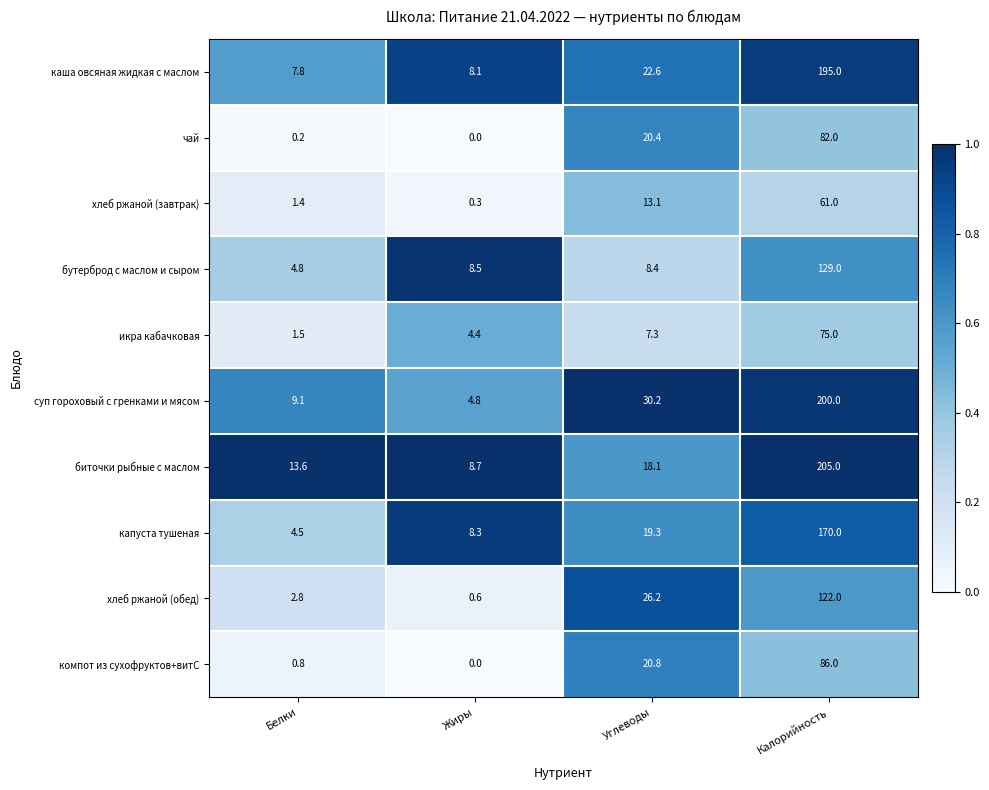

Rank the categories by каша овсяная жидкая с маслом value from lowest to highest.

Белки, Жиры, Углеводы, Калорийность